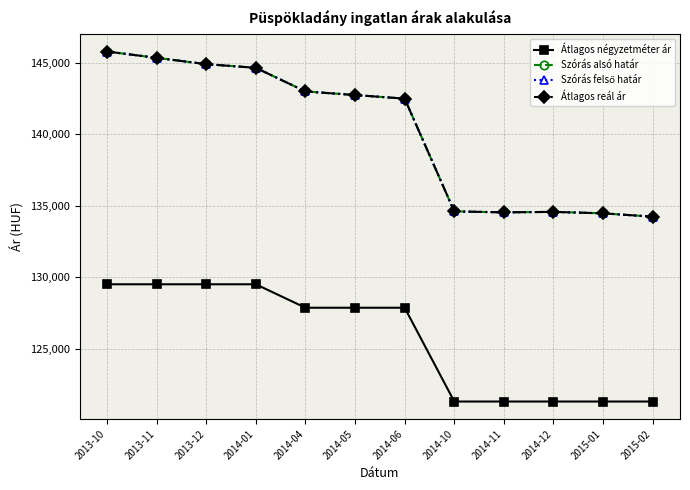

Which category has the highest value across all series?

2013-10